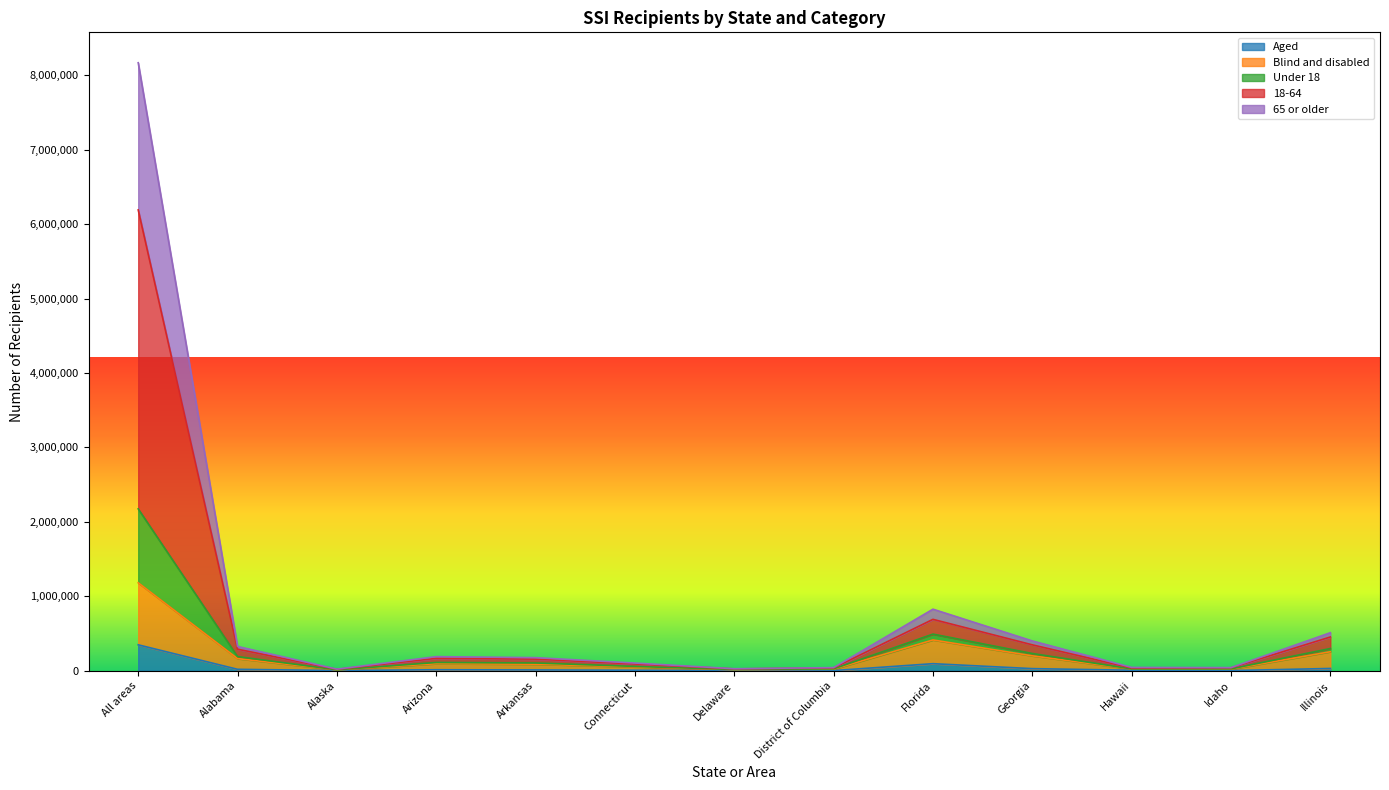

True or false: Aged has more than 2 points higher than both neighbors.

False